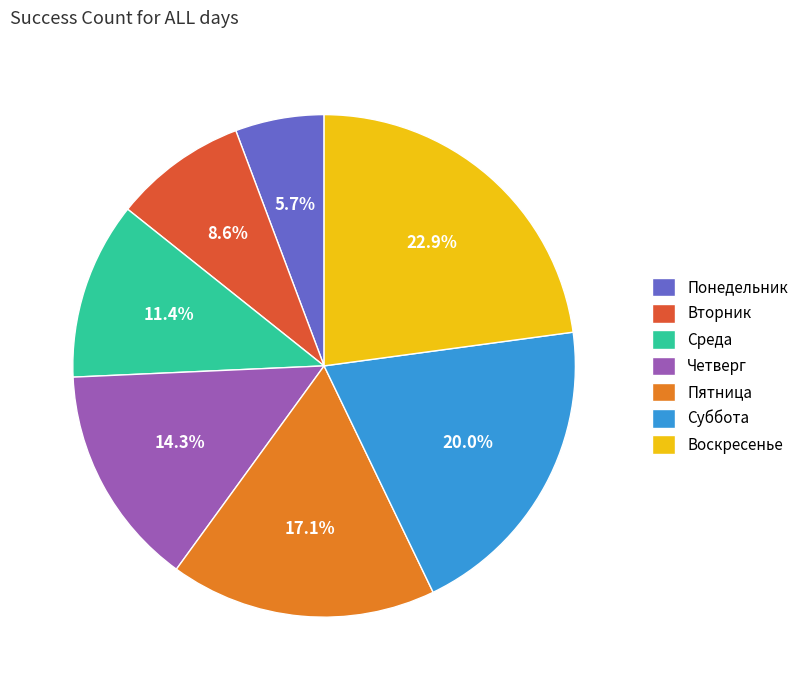

The Суббота slice represents 20% of the pie. True or false?

True